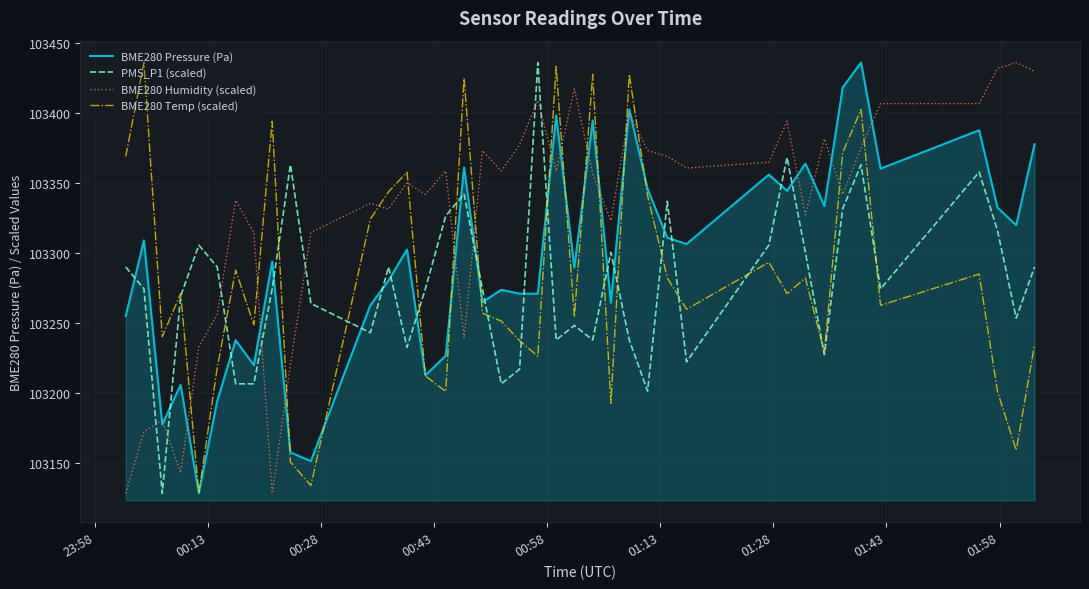

After their last crossing, which series has the higher values: BME280 Humidity (scaled) or PMS_P1 (scaled)?

BME280 Humidity (scaled)